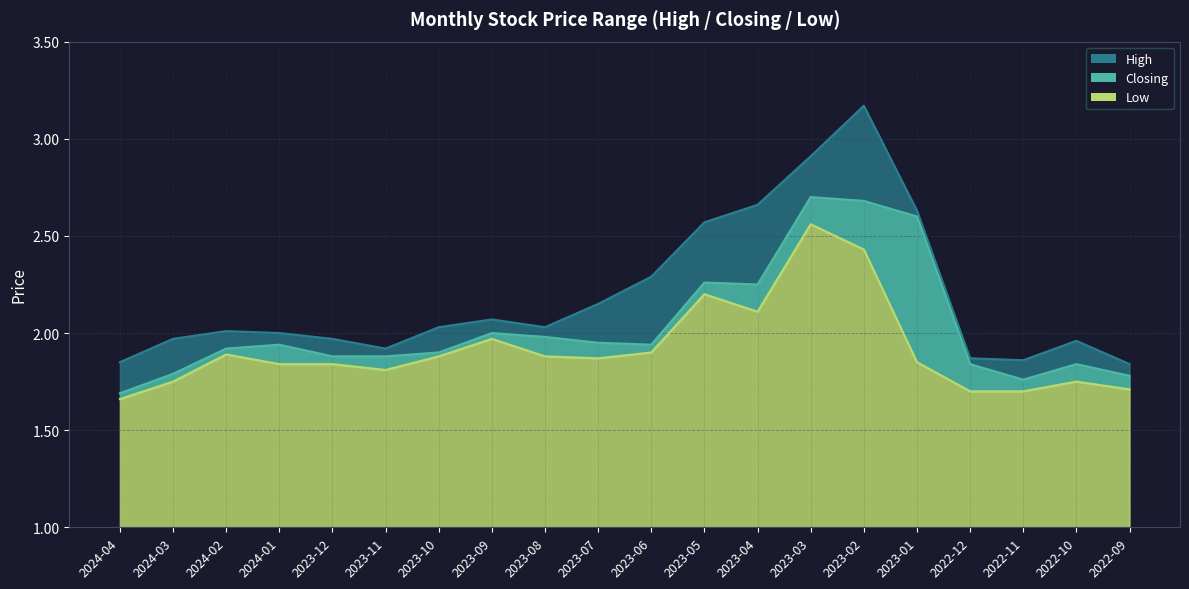

True or false: Low and Closing cross at least once.

False